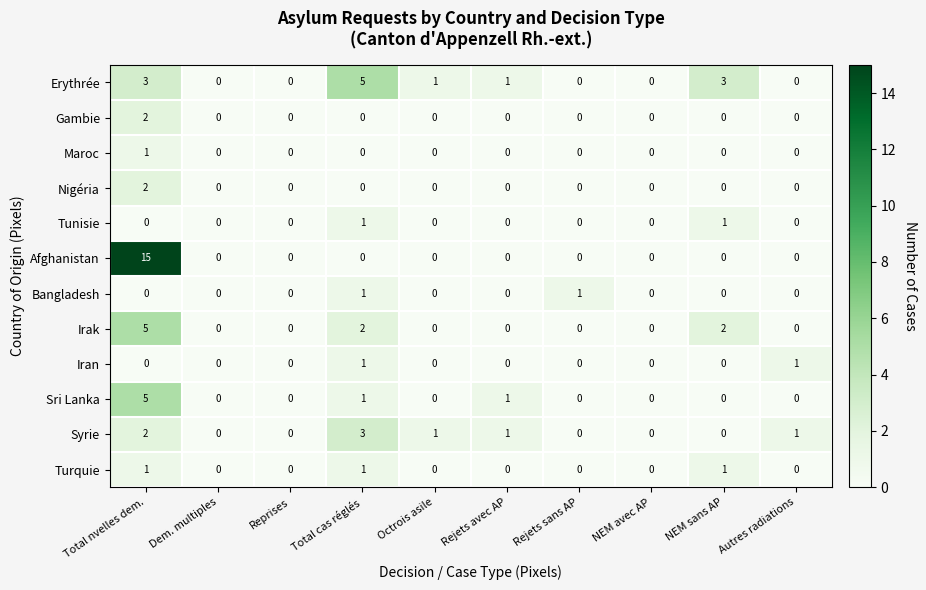

How many categories are shown in the chart?

10